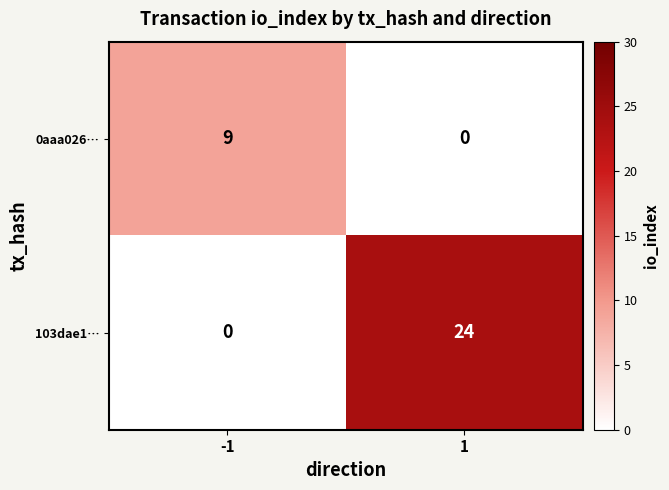

At how many categories does at least one series exceed 8?

2